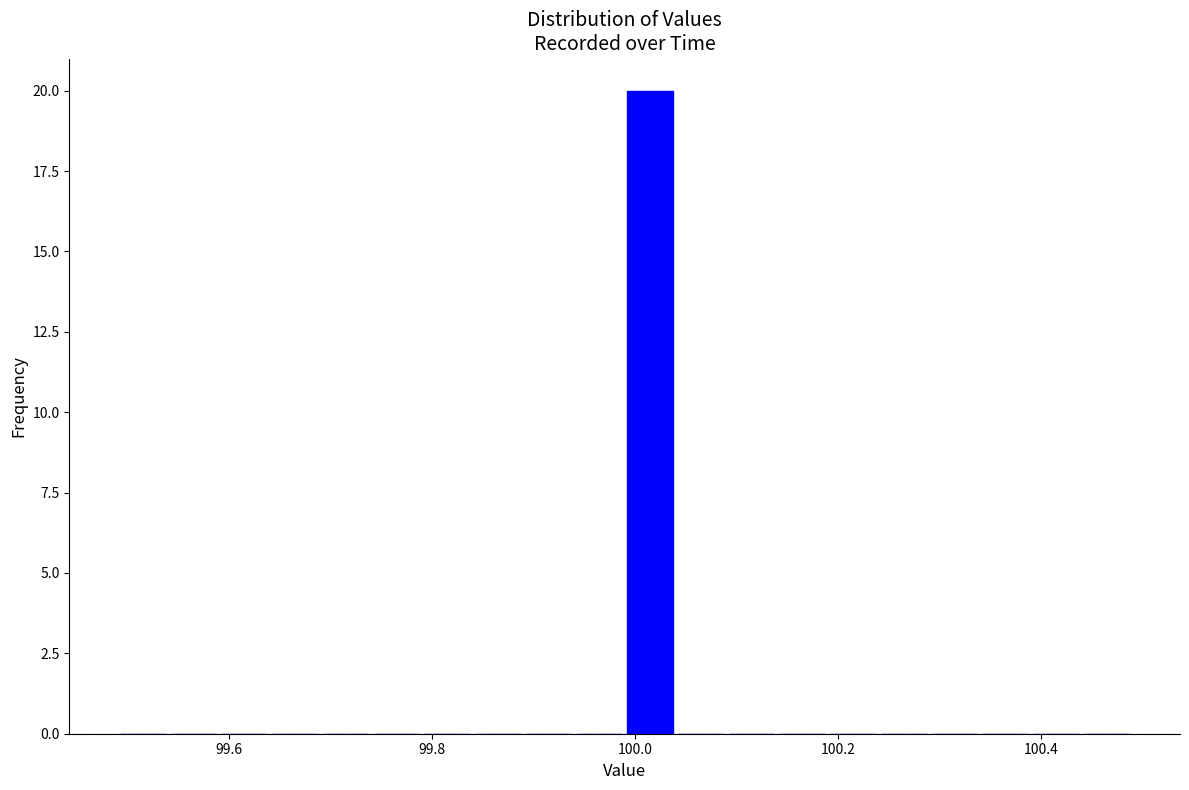

Read against the x-axis, roughly where is the centre of the tallest bar?

100.02